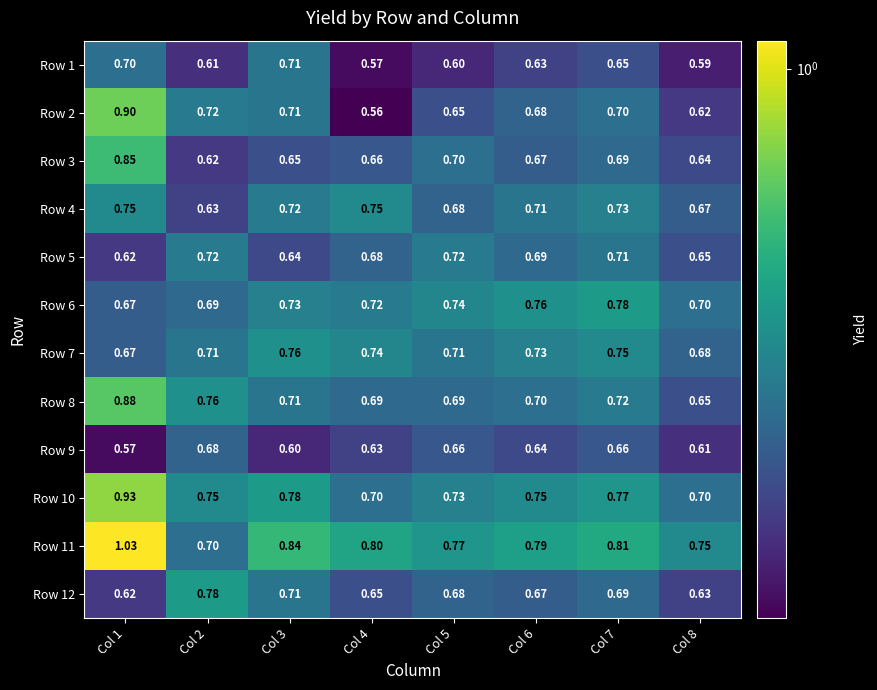

Is the value of Row 5 at Col 5 greater than the value of Row 8 at Col 3?

Yes